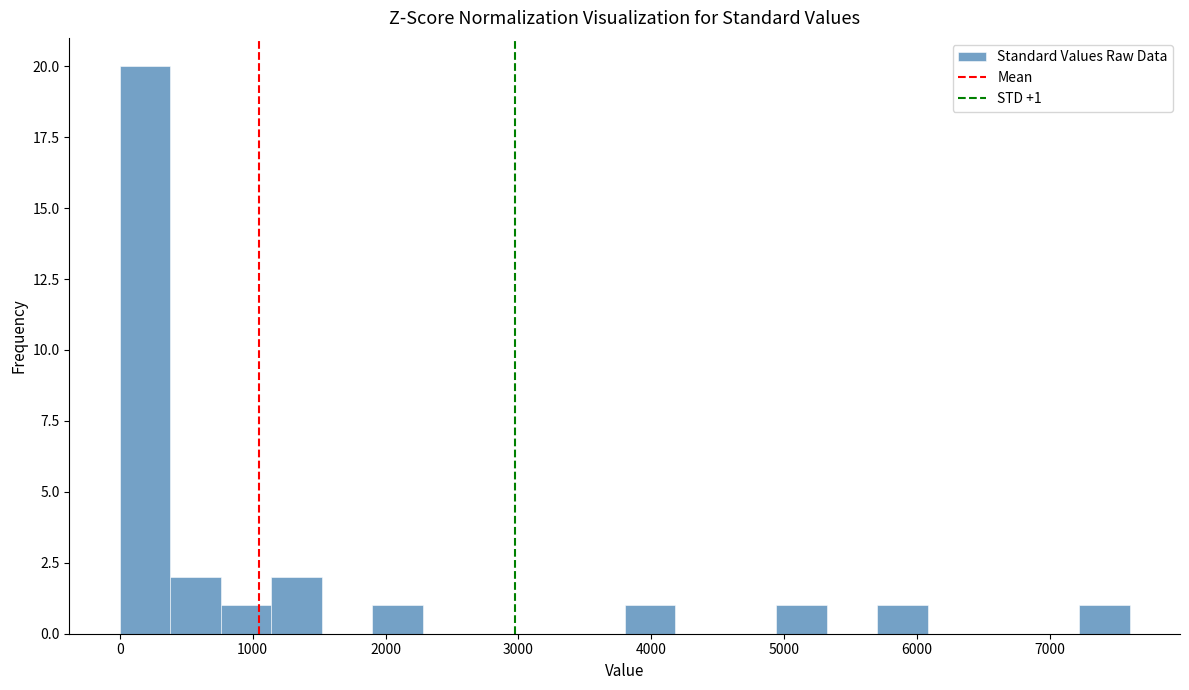

Around what value on the x-axis is the tallest bar? Give the approximate position of its centre, as read against the axis.

200